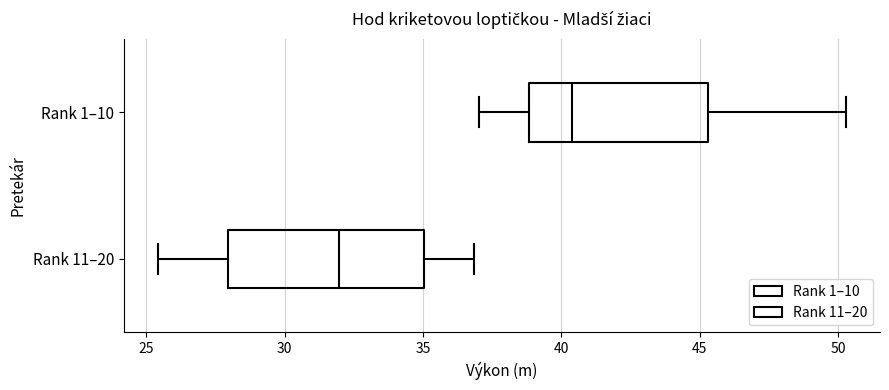

Where does the right whisker of the box for Rank 1–10 end on the x-axis? The values are not printed on the chart, so give them approximately, as read against the axis.

50.5